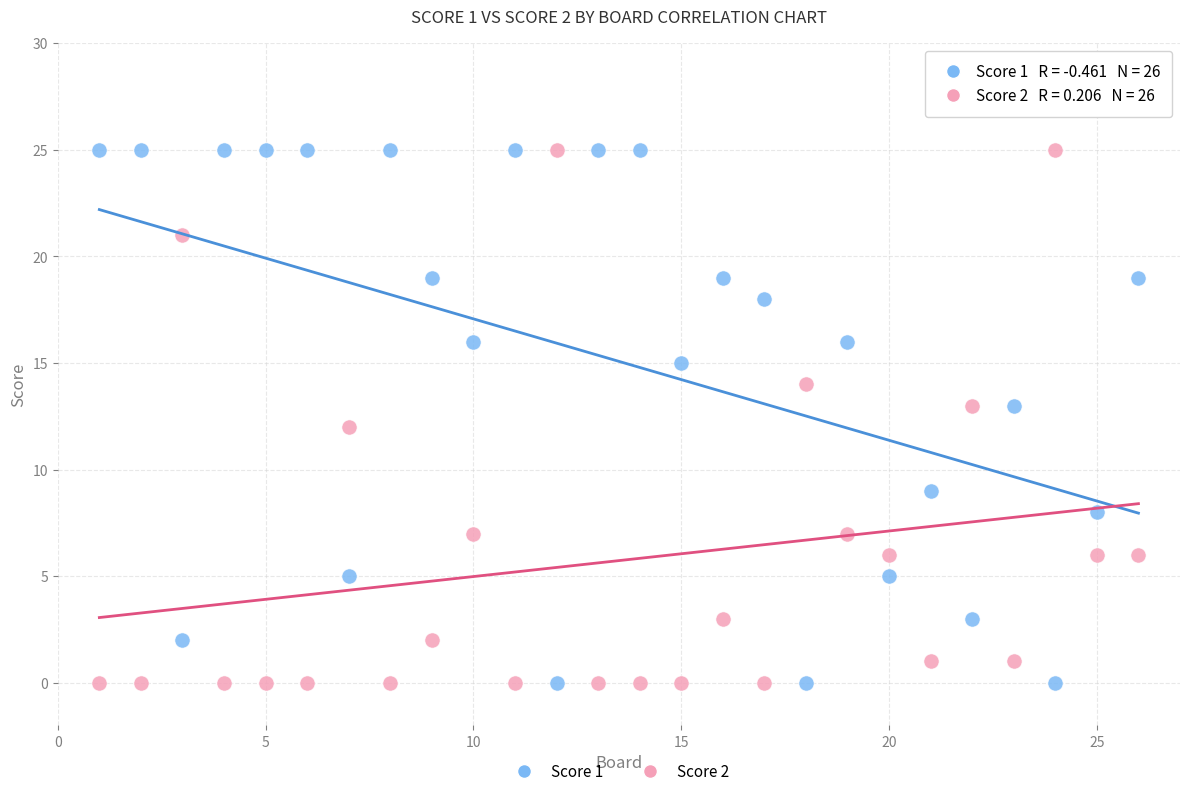

What is the X range (max minus min) for the scatter plot?

25